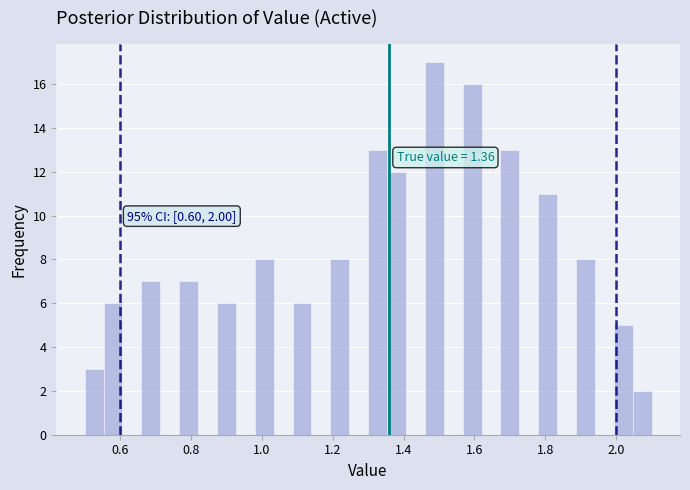

Read against the x-axis, roughly where is the centre of the tallest bar?

1.48